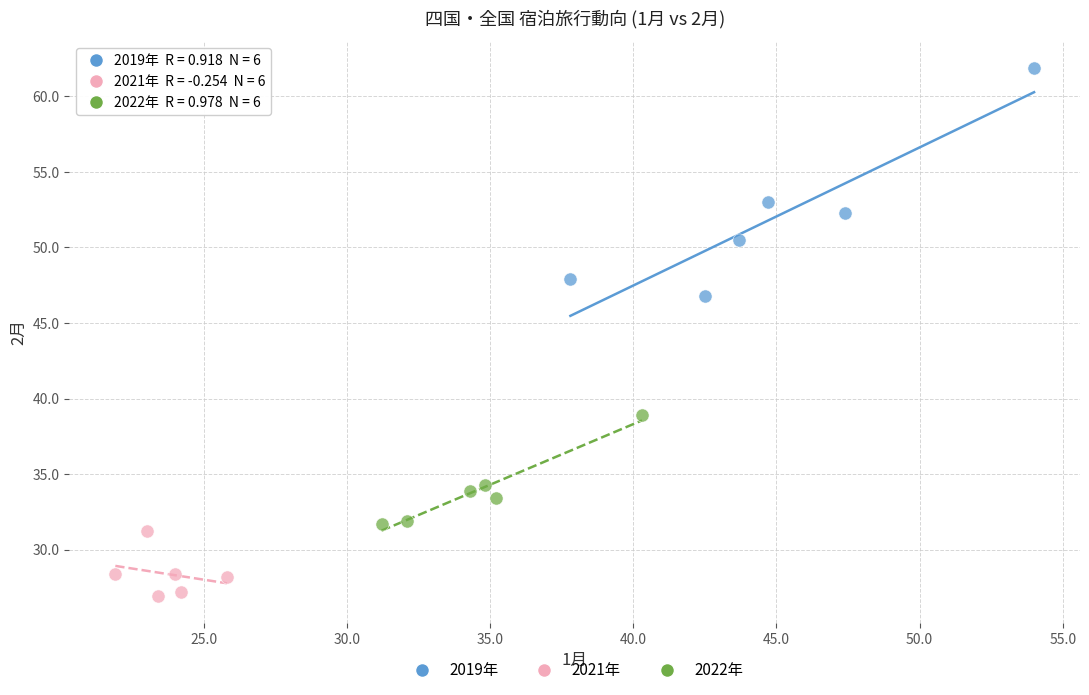

Which series contains the highest Y value?

2019年